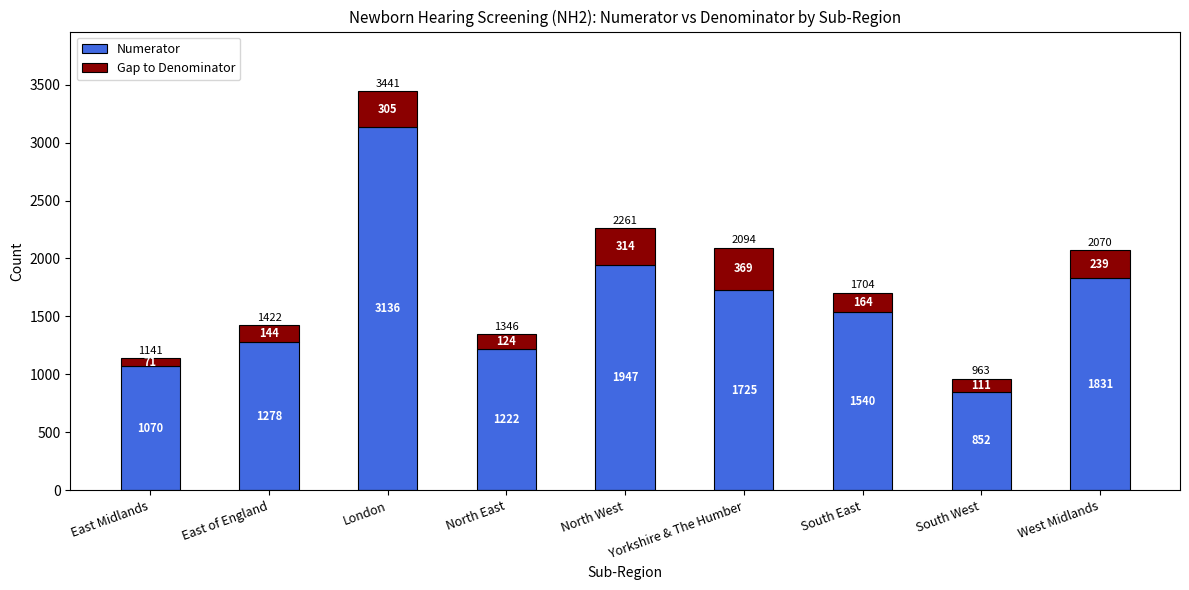

Is it true that Numerator equals 1725 at Yorkshire & The Humber?

True